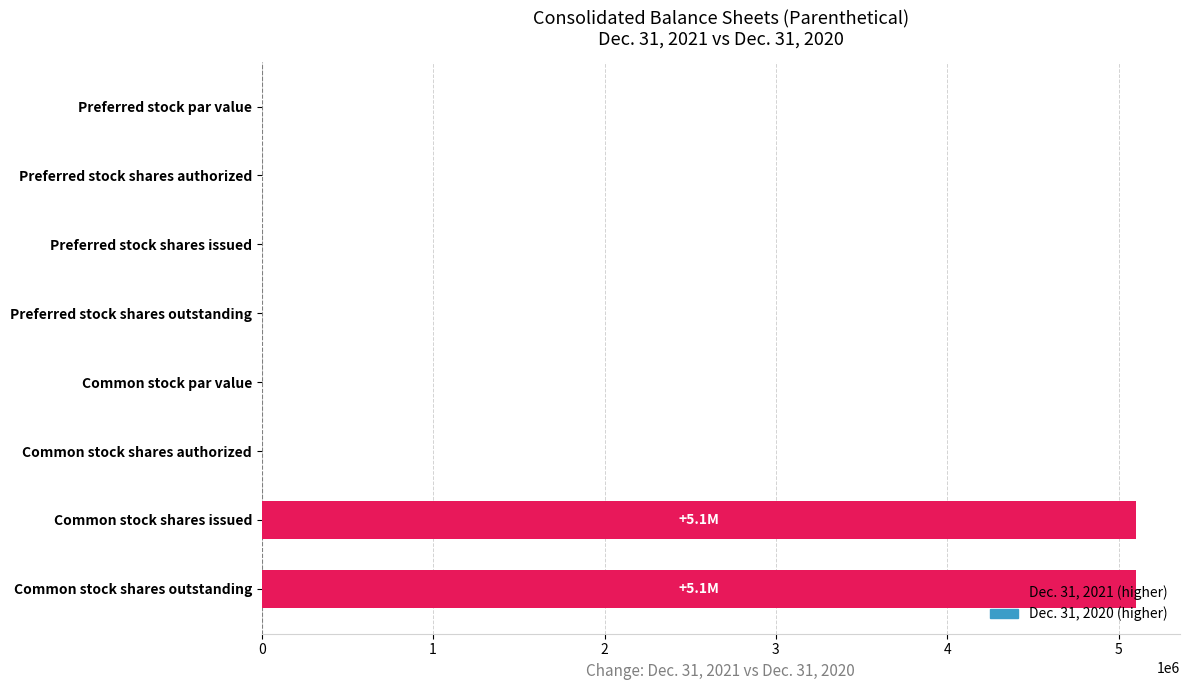

Is it true that the value at Preferred stock par value is -2665967?

False